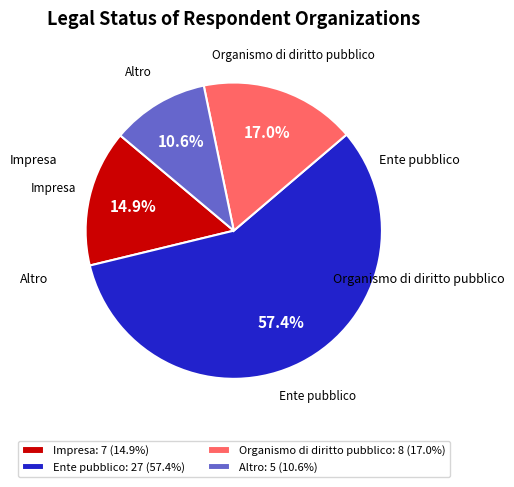

Which slice is the smallest?

Altro